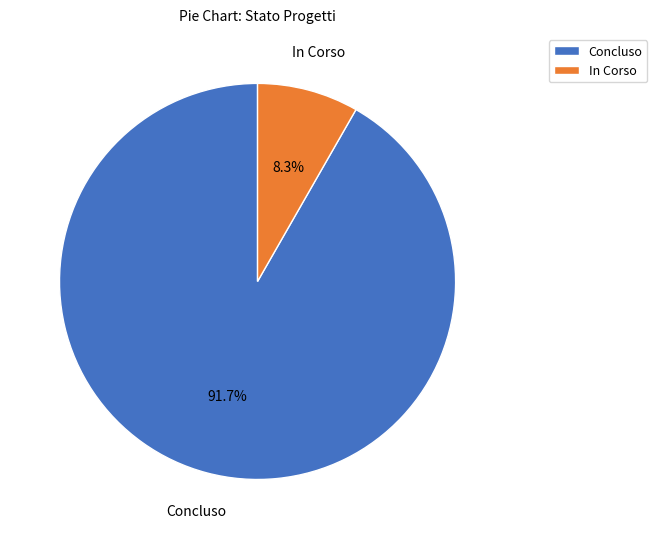

Is there a majority slice in this chart?

Yes